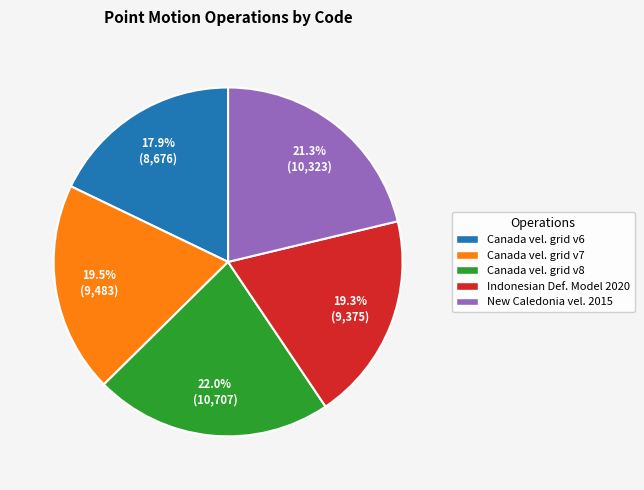

Does Canada vel. grid v7 represent more than half of the total?

No